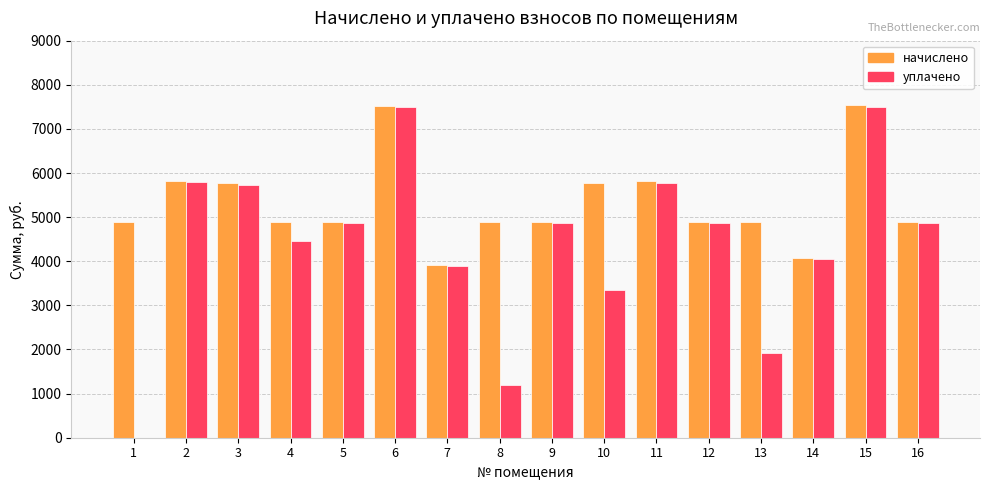

Is it true that начислено equals 2000.6 at 10?

False